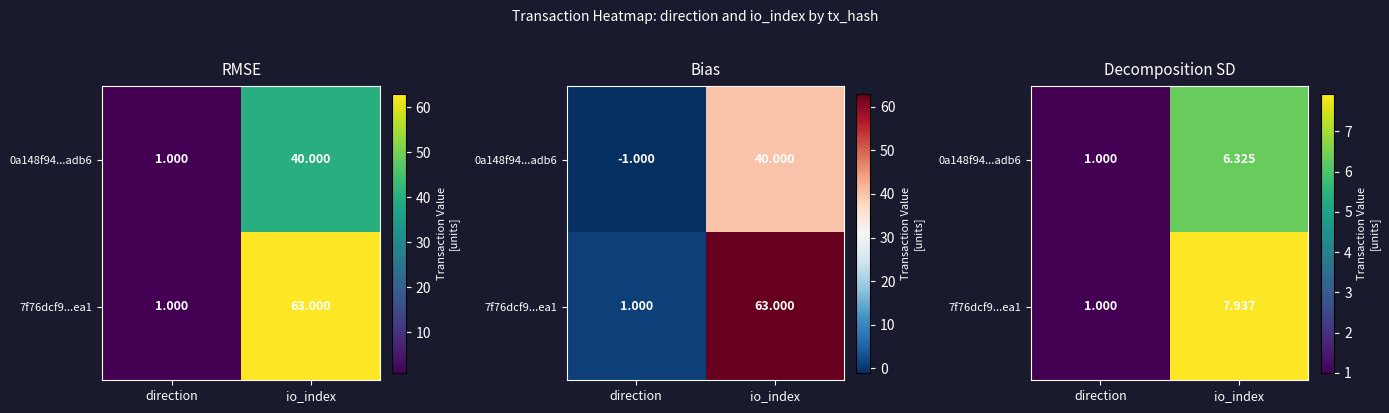

What is the sum of the 0a148f94...adb6 values at direction and io_index?

7.3